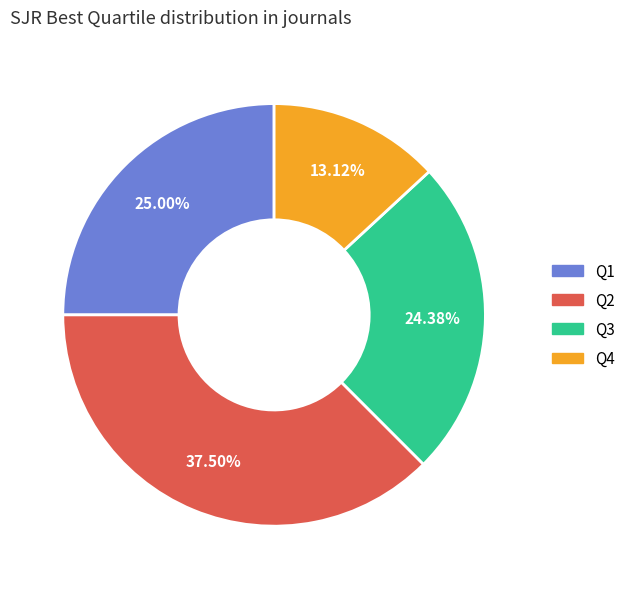

How many segments does this pie chart have?

4